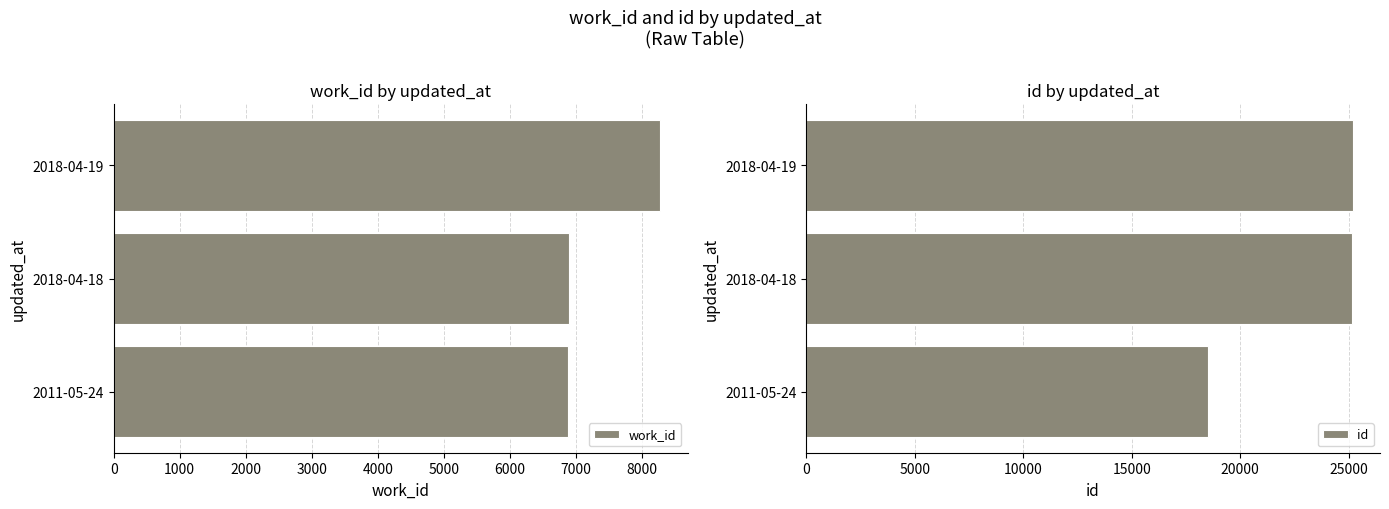

List the series in order of their overall mean, highest first.

id, work_id